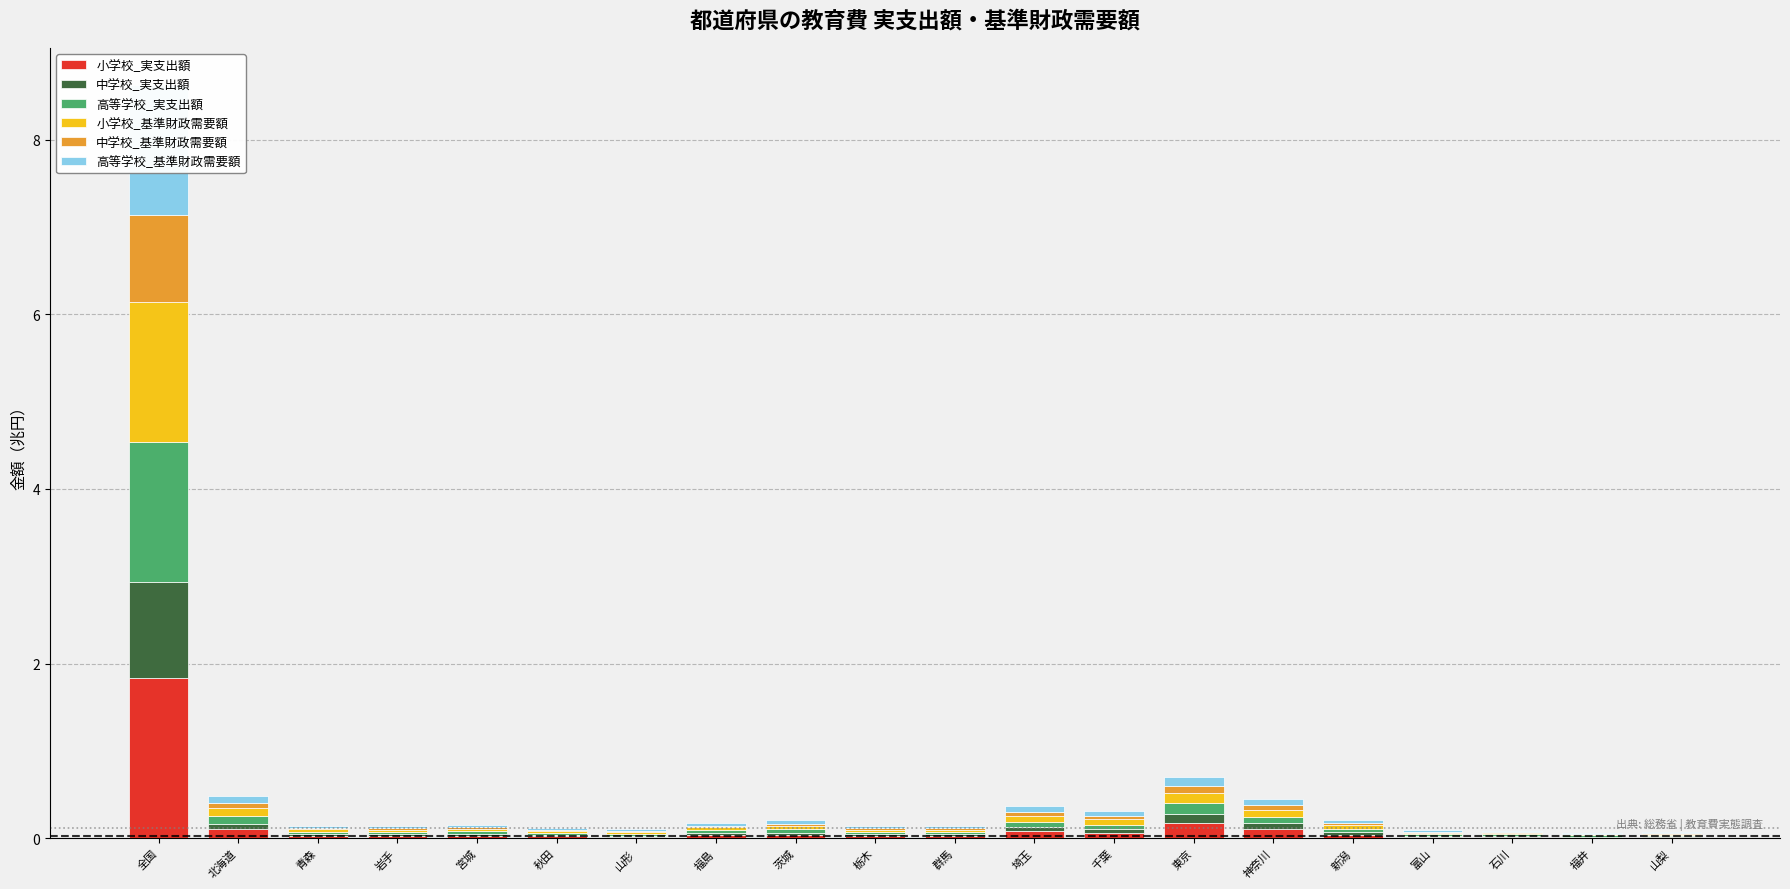

The value of 高等学校_実支出額 at 神奈川 is 0.1. True or false?

True